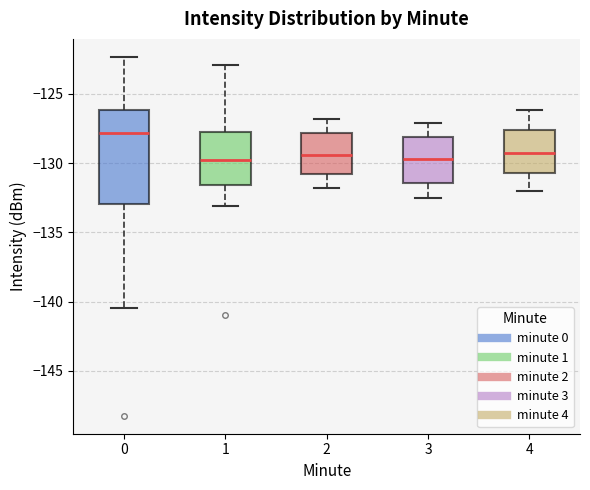

Reading left to right, read every box against the y-axis: the position of its median line, the range the box covers, and the ends of its whiskers. The values are not printed on the chart, so give them approximately, as read against the axis.

0: median -128.0, box -133.0 to -126.0, whiskers -140.5 to -122.5
1: median -129.5, box -131.5 to -127.5, whiskers -133.0 to -123.0
2: median -129.5, box -131.0 to -128.0, whiskers -132.0 to -127.0
3: median -129.5, box -131.5 to -128.0, whiskers -132.5 to -127.0
4: median -129.5, box -130.5 to -127.5, whiskers -132.0 to -126.0